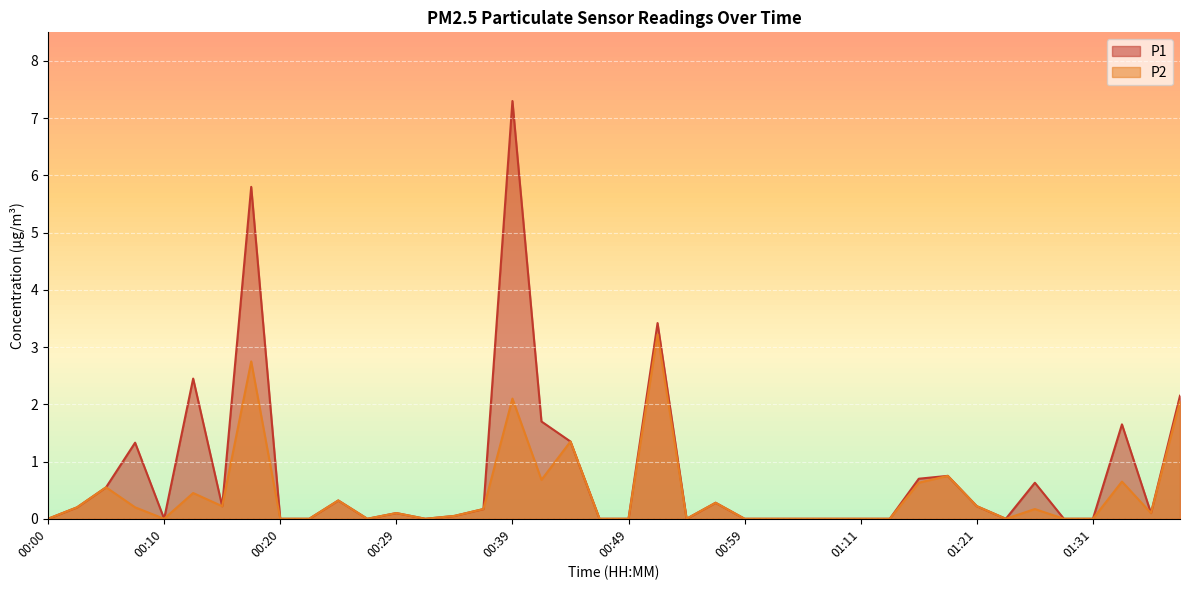

The P2 series shows 0.0 at 01:14. True or false?

True